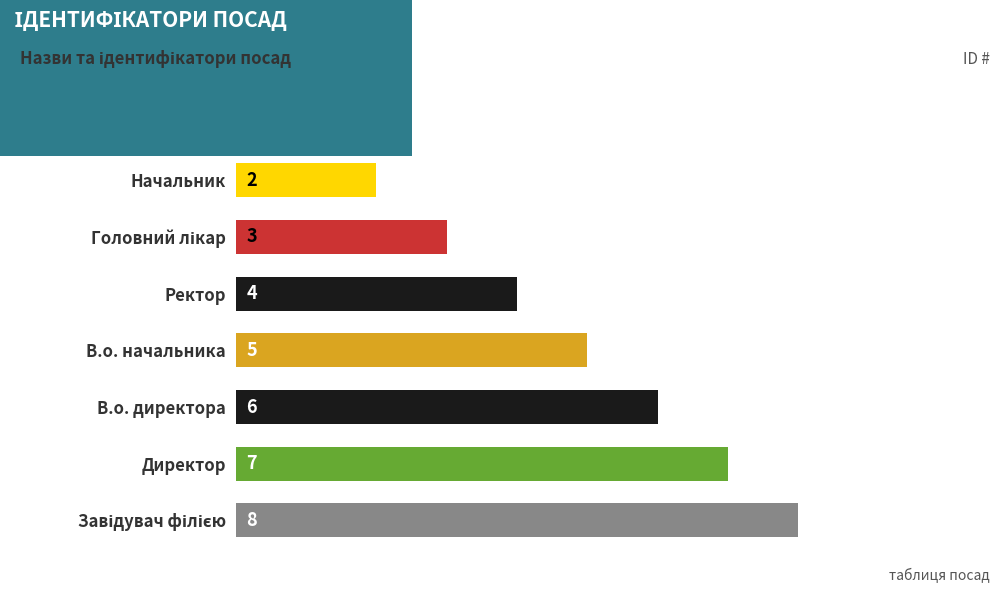

How many distinct data groups are displayed?

1